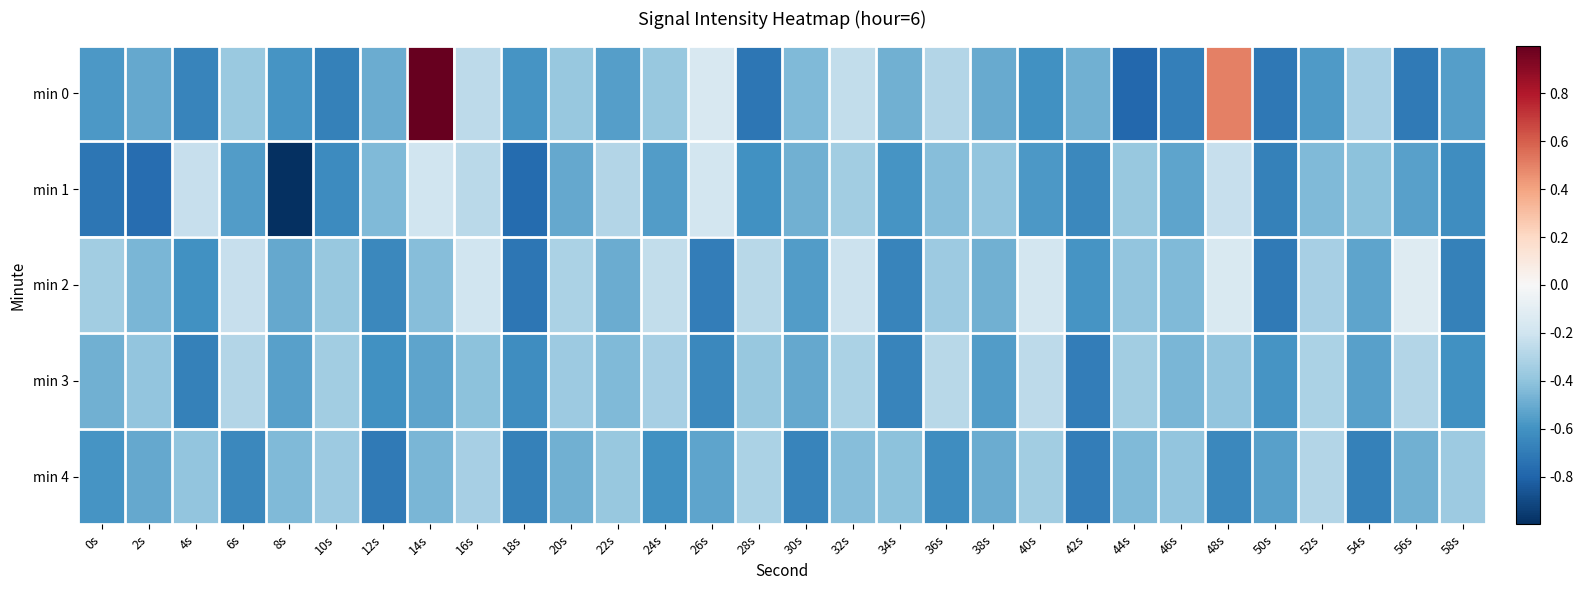

Which series has the largest total across all categories?

min 0